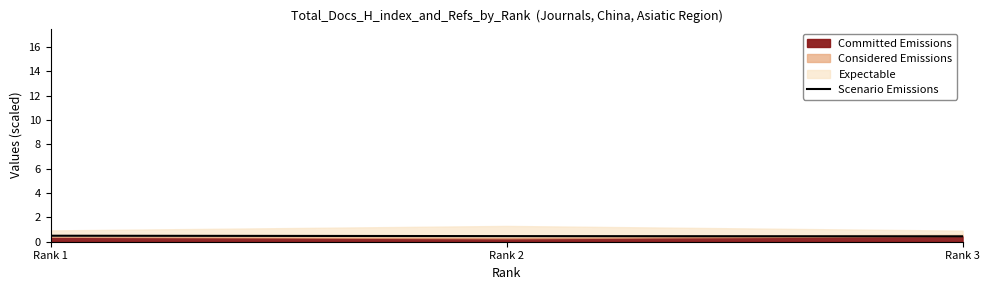

True or false: Scenario Emissions has a value of 0.5 at Rank 1.

True